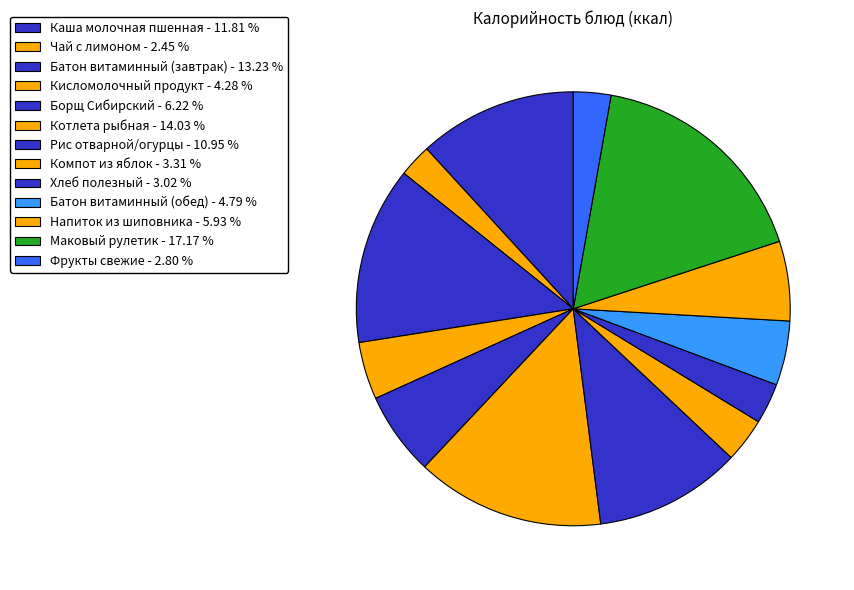

Count the number of slices in the pie.

13